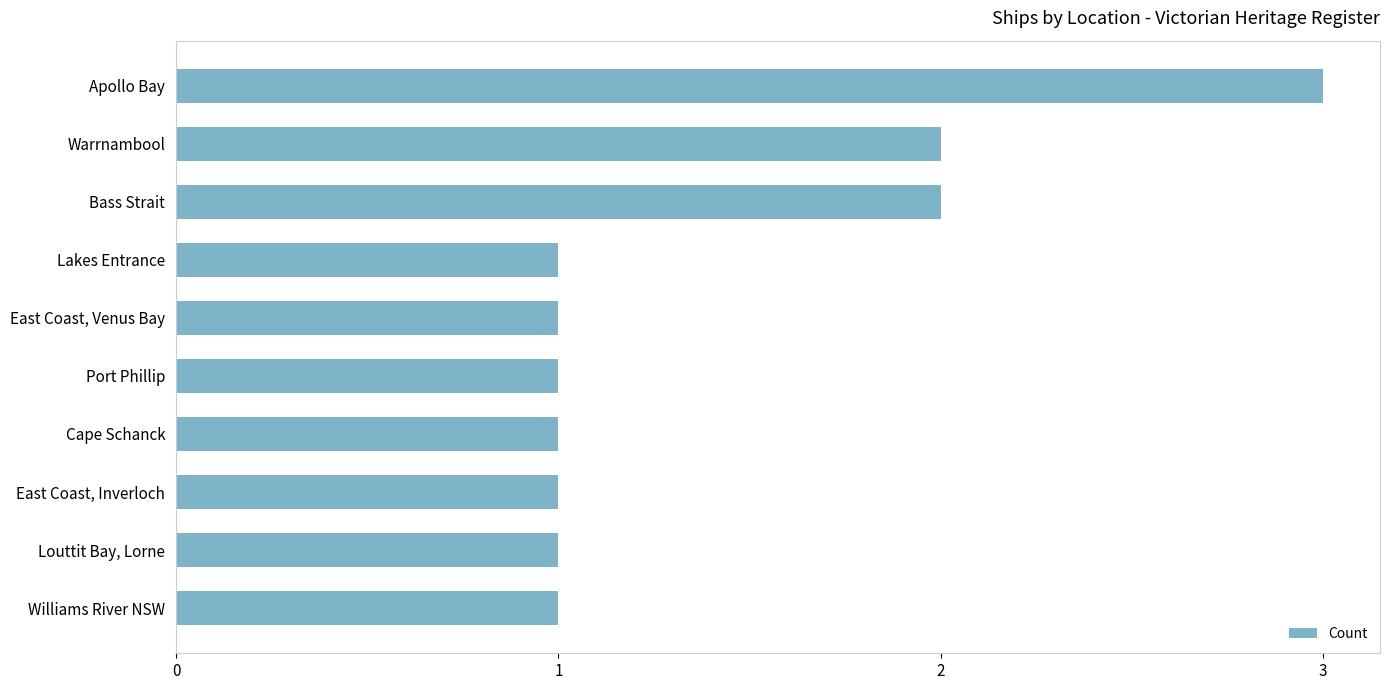

How many categories are shown in the chart?

10